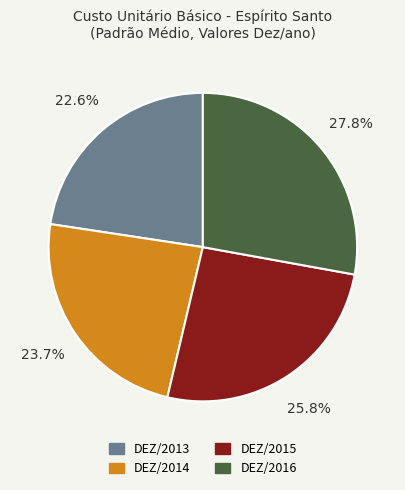

Is DEZ/2014 the majority of the pie?

No